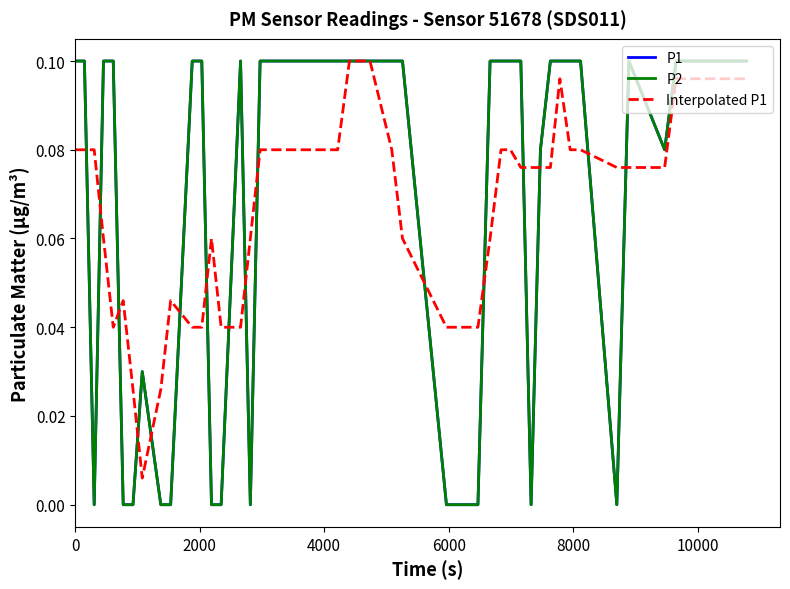

Is this an area chart (filled region under the line)?

No